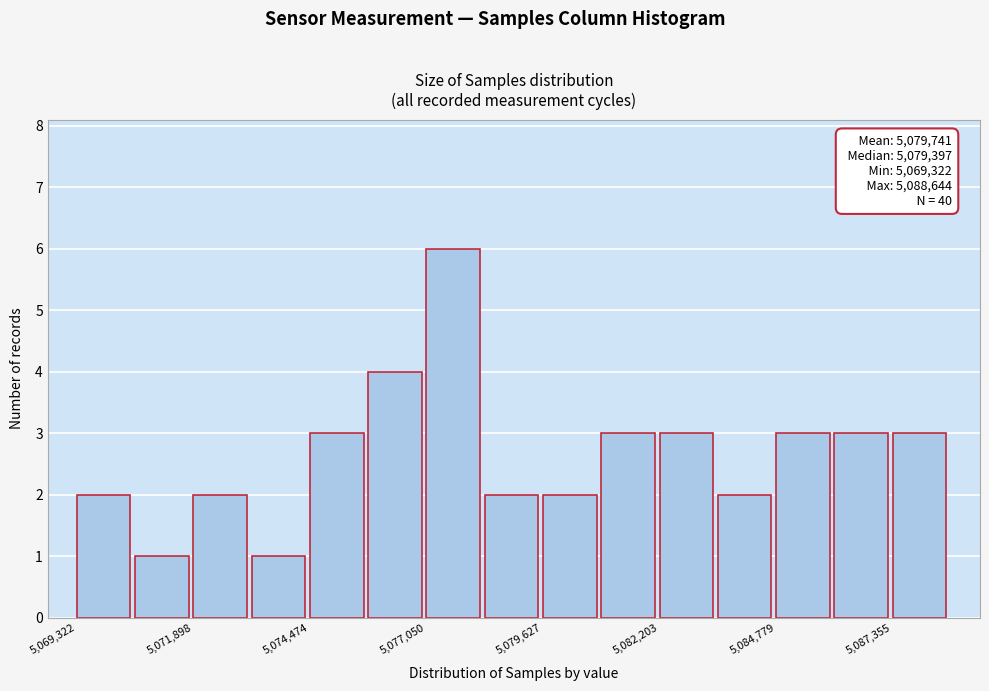

Around what value on the x-axis is the tallest bar? Give the approximate position of its centre, as read against the axis.

5077500